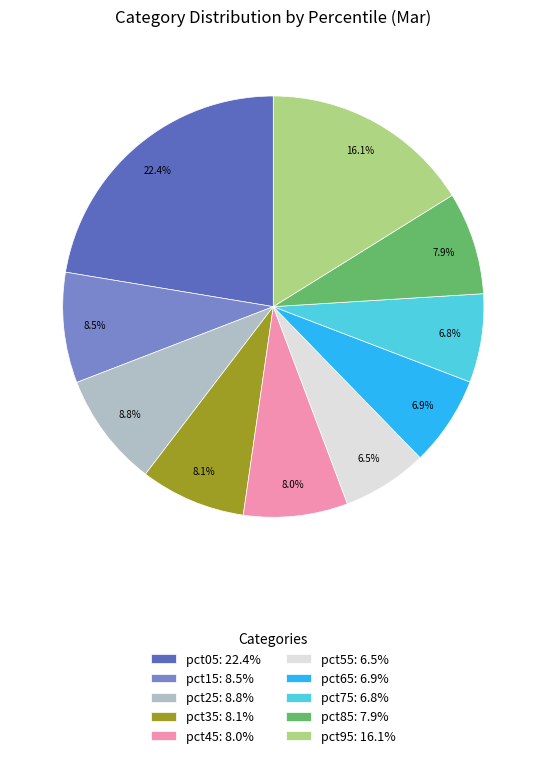

The pct45 slice represents 2% of the pie. True or false?

False